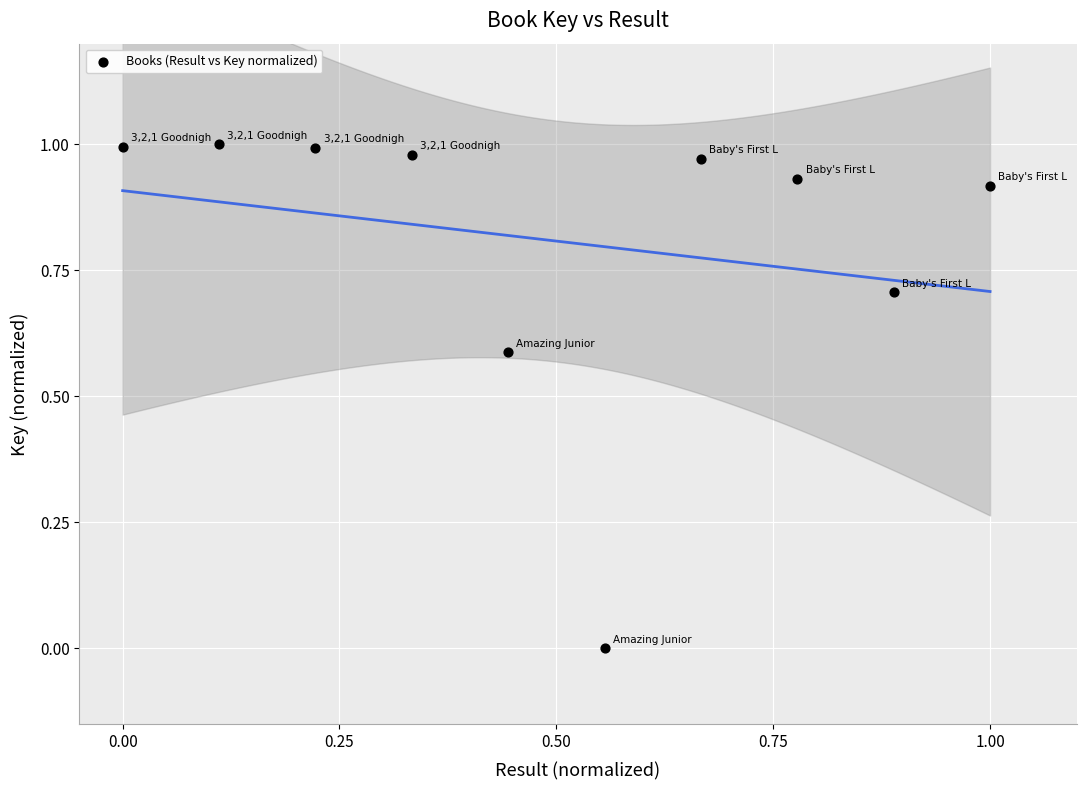

What is the average Y value?

0.8